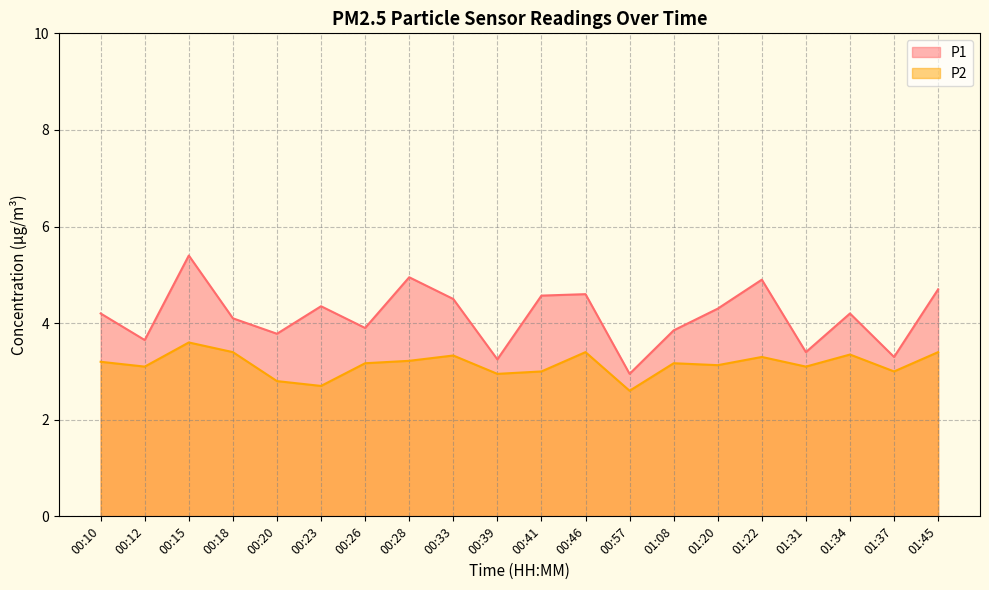

Rank the series by their maximum value, from lowest to highest.

P2, P1